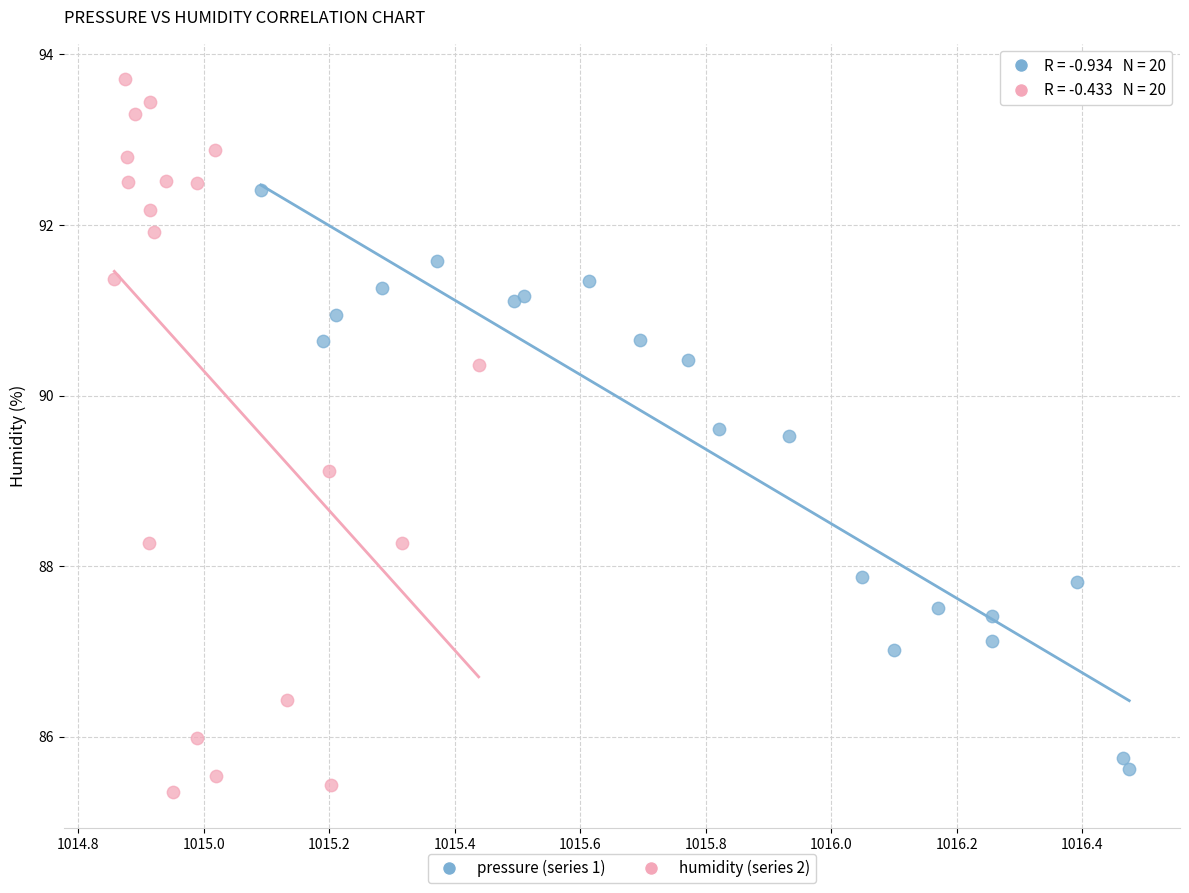

Which series contains the highest Y value?

humidity (series 2)